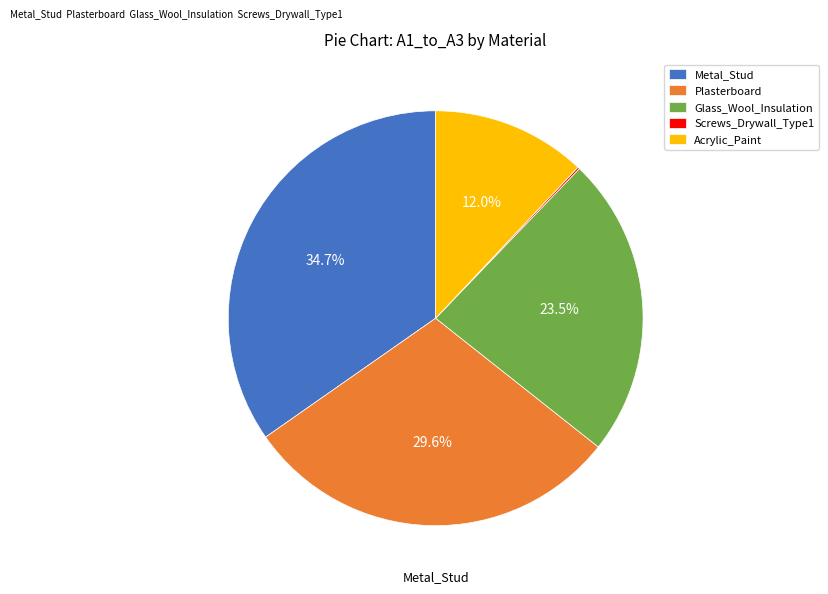

How much of the chart is everything except Plasterboard?

70.4%